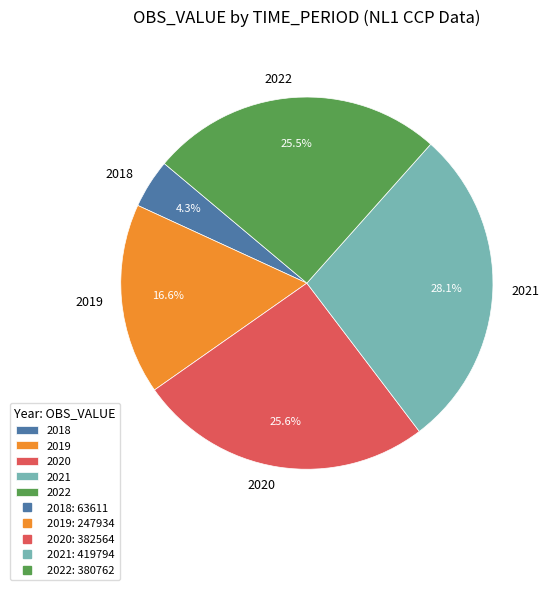

How many segments does this pie chart have?

5